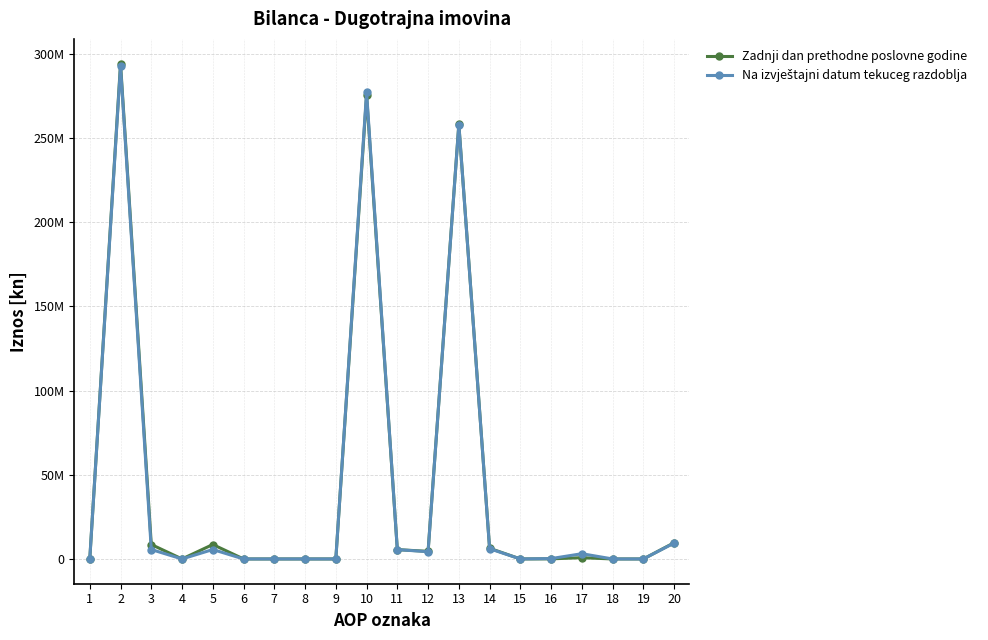

Does the chart display data point markers on the line(s)?

Yes